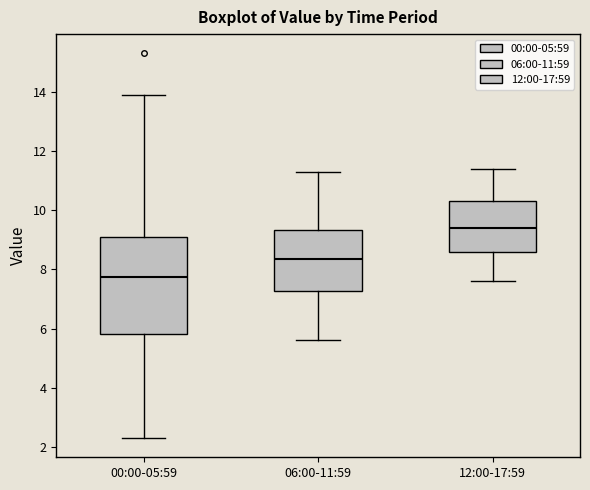

Where does the median line of the box for 00:00-05:59 sit on the y-axis? The values are not printed on the chart, so give them approximately, as read against the axis.

7.8